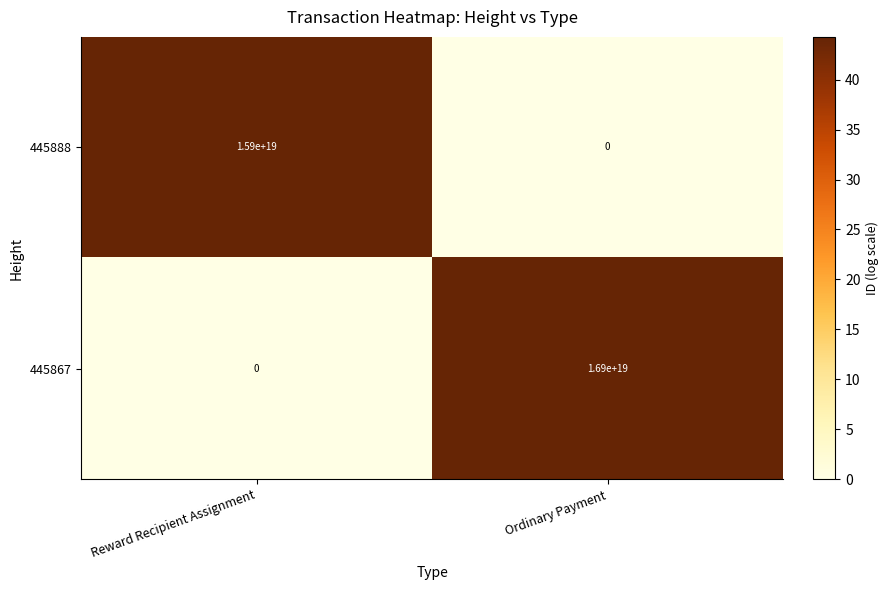

List the series in order of their overall mean, highest first.

445867, 445888